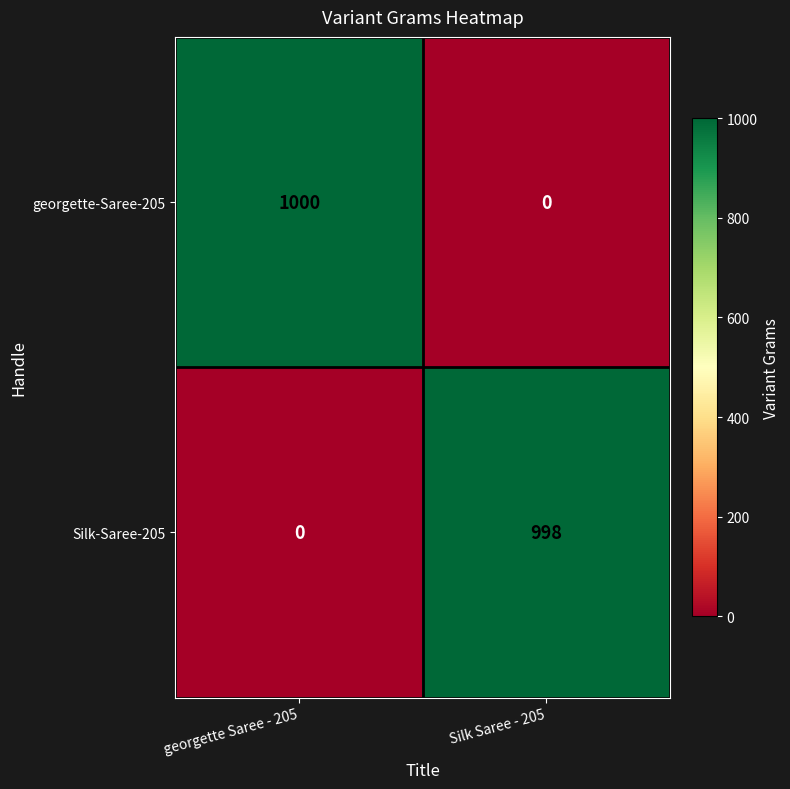

Reading left to right, transcribe all the data shown in this chart.

georgette-Saree-205: georgette Saree - 205=1000	Silk Saree - 205=0
Silk-Saree-205: georgette Saree - 205=0	Silk Saree - 205=998